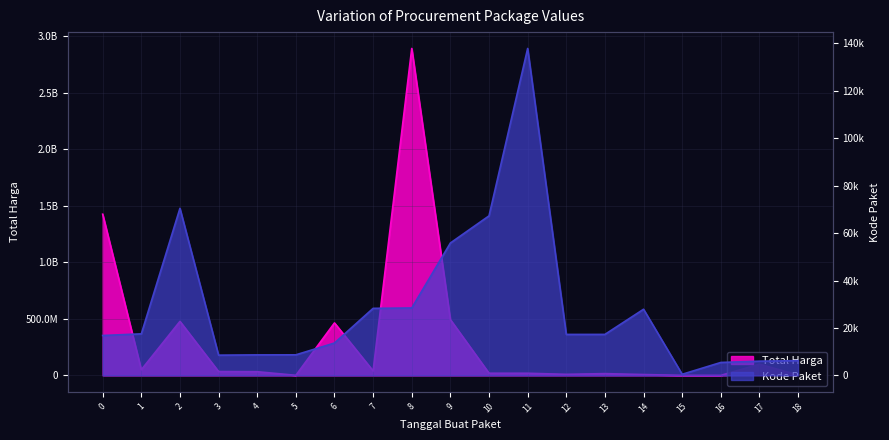

Reading right to left, transcribe all the data shown in this chart.

Total Harga: 2772000	98772570	78000	333600	7401240	15513960	9180000	18900000	19175000	493000000	2892122000	39440000	464002100	577875	32441200	34000000	477600000	49730040	1425867900
Kode Paket: 6214	5997	5449	464	27891	17283	17272	137876	67279	55826	28425	28271	13652	8668	8646	8530	70453	17509	16823